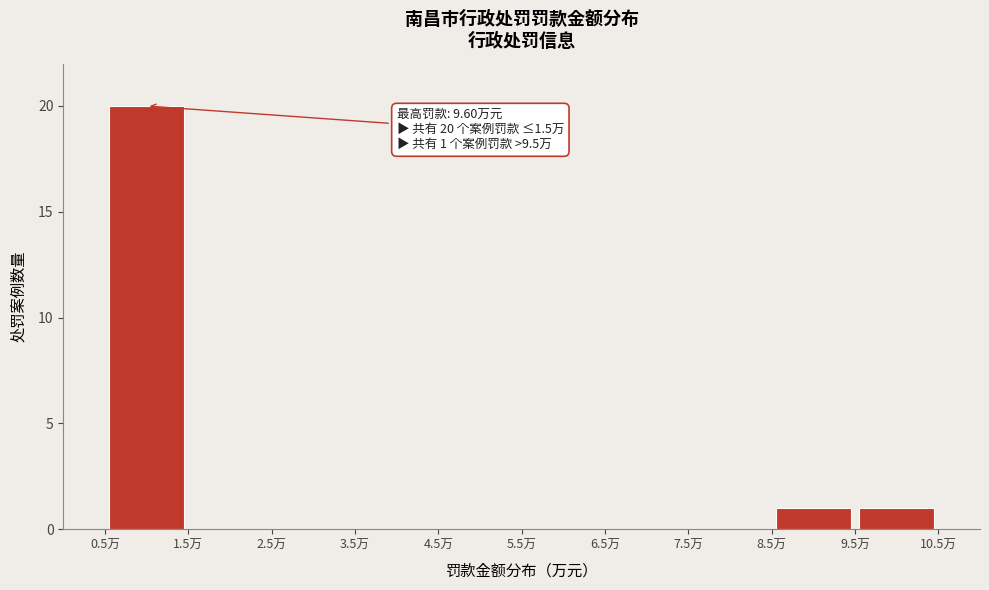

Which range on the x-axis has the tallest bar?

0.5 to 1.5